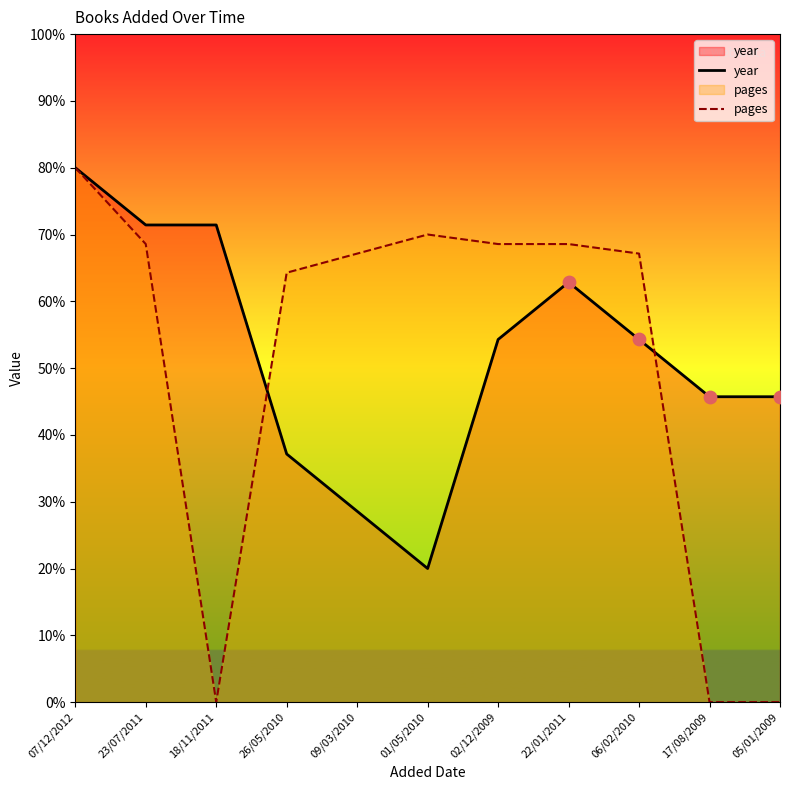

Is the value of pages at 26/05/2010 greater than the value of year at 09/03/2010?

Yes